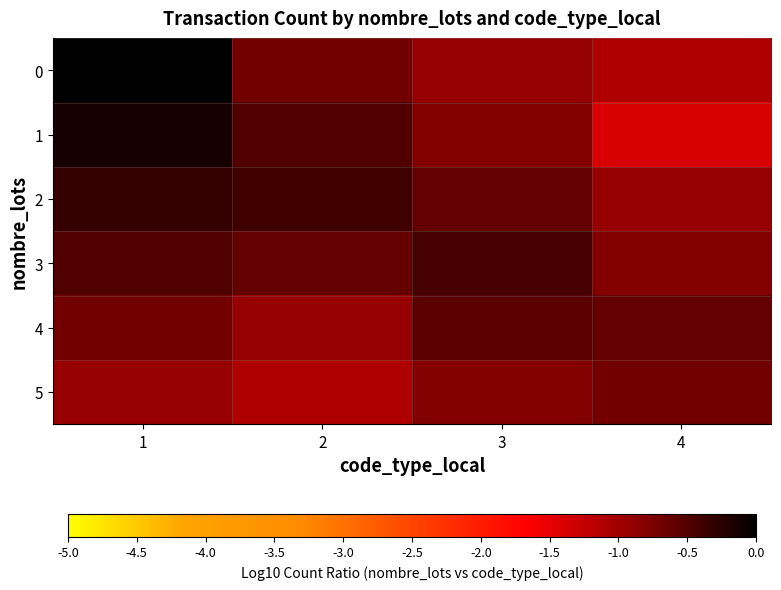

Reading left to right, transcribe all the data shown in this chart.

0: 1=0.0	2=-0.7	3=-0.9	4=-1.1
1: 1=-0.1	2=-0.5	3=-0.8	4=-1.4
2: 1=-0.3	2=-0.4	3=-0.6	4=-0.9
3: 1=-0.5	2=-0.6	3=-0.4	4=-0.8
4: 1=-0.7	2=-0.9	3=-0.6	4=-0.6
5: 1=-0.9	2=-1.1	3=-0.8	4=-0.7